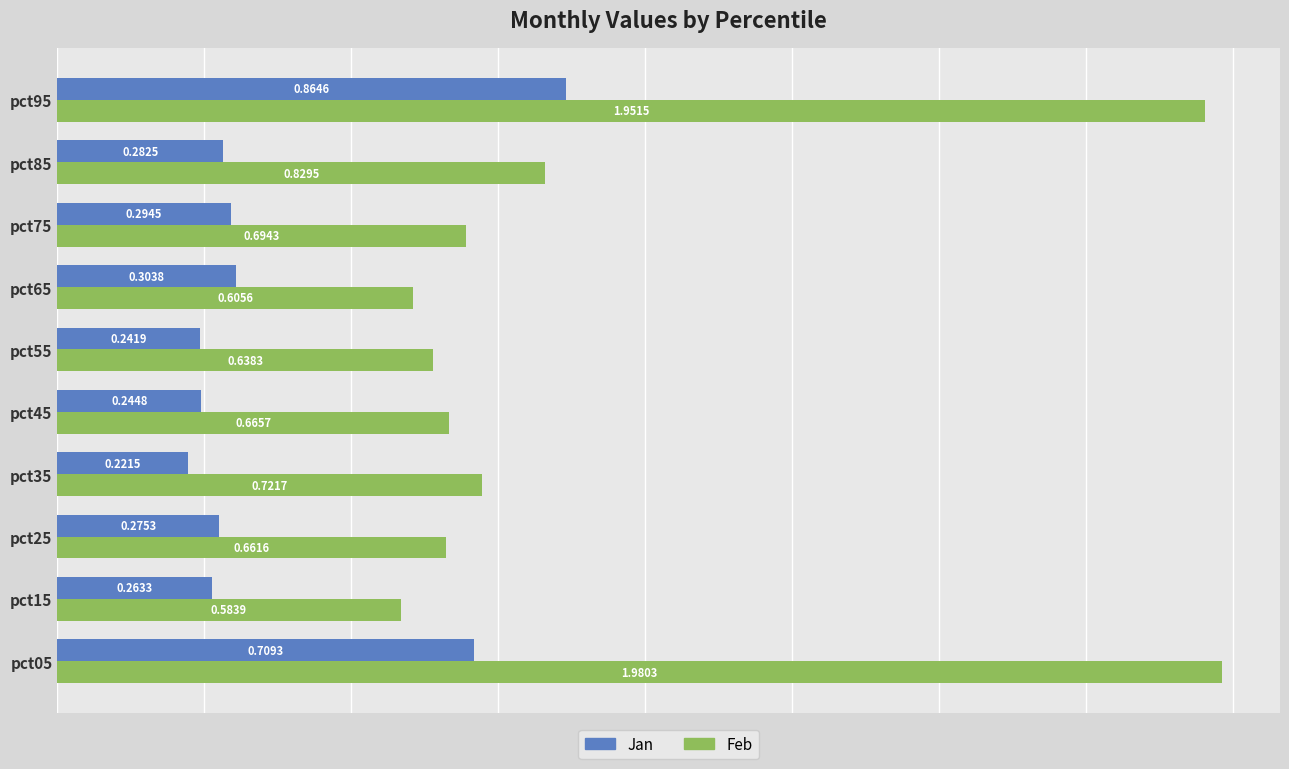

Which series has the largest total across all categories?

Feb